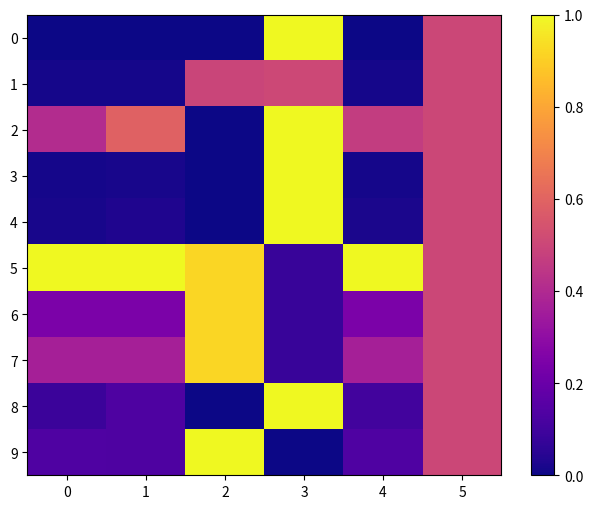

Count the number of data series in this chart.

10